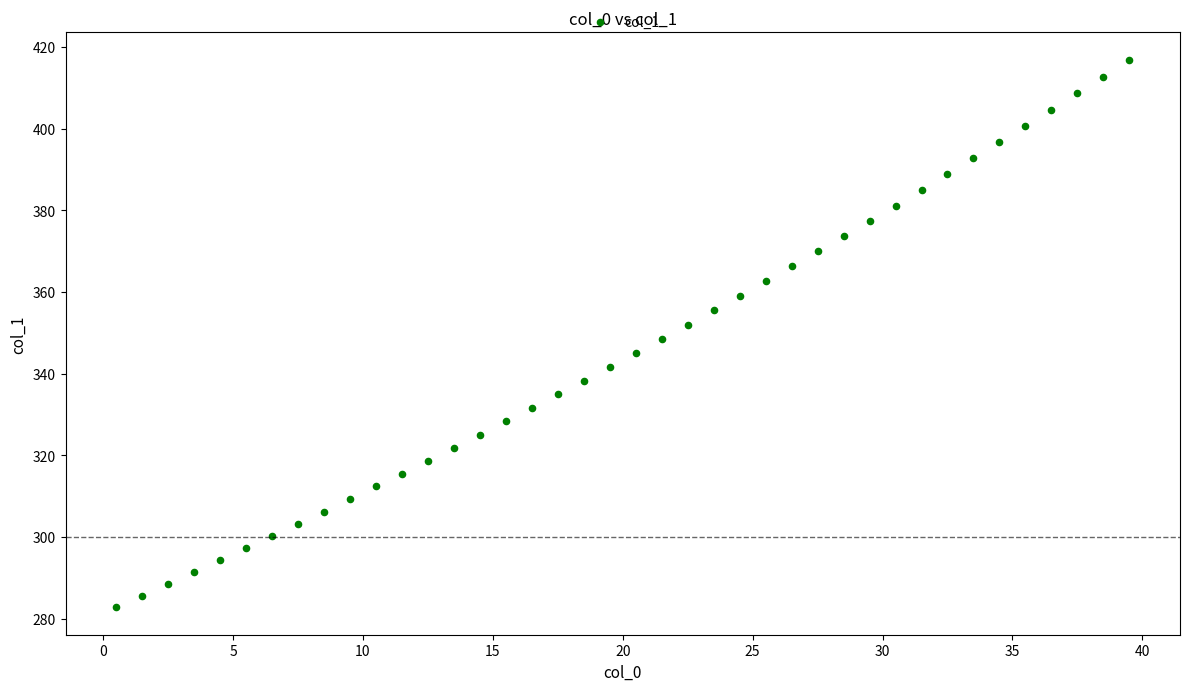

What is the range of X values (max minus min)?

39.0